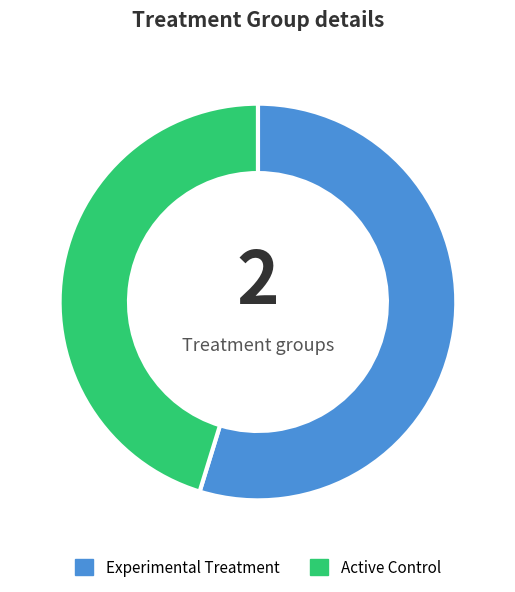

How many slices are in this pie chart?

2